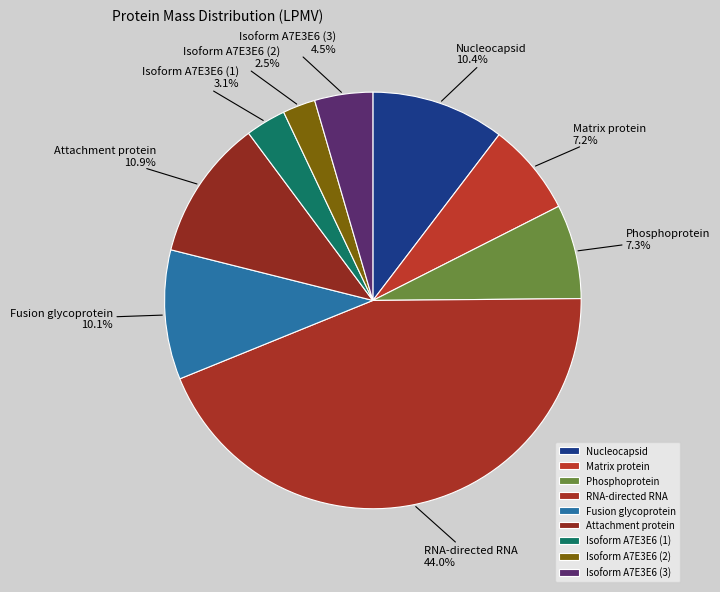

Does any single category account for the majority?

No